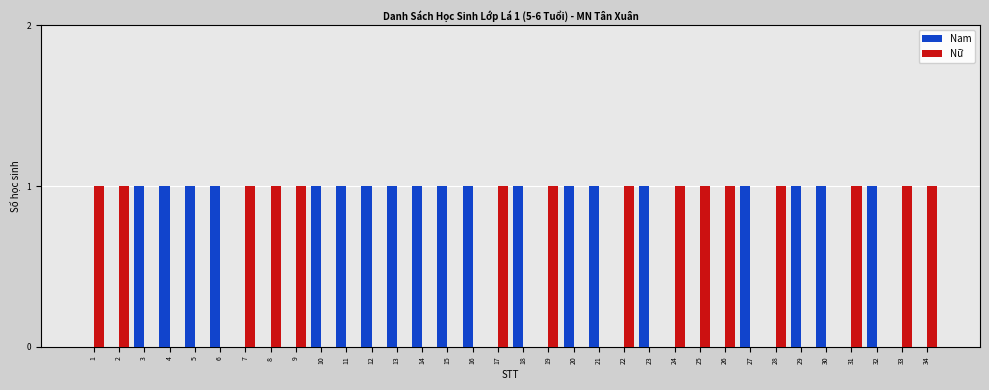

The value of Nữ at 1 is 1. True or false?

True